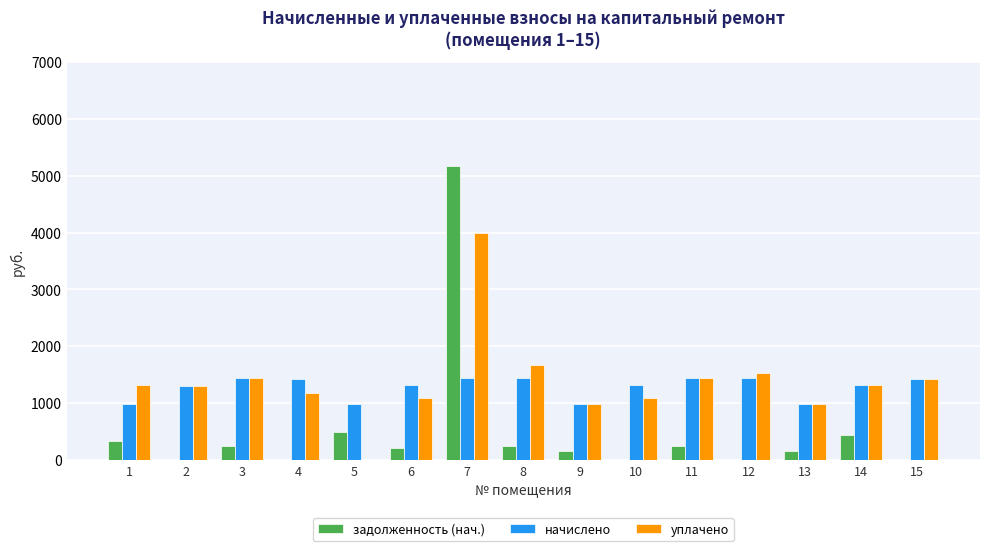

Which series has the largest total across all categories?

уплачено